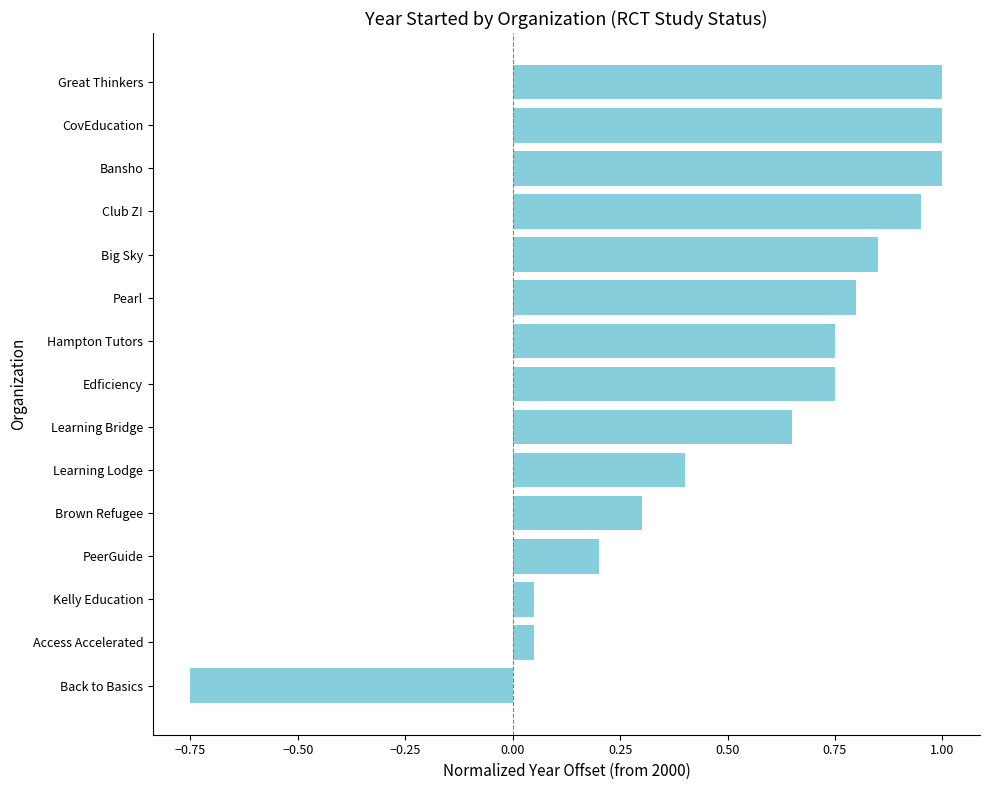

Does the chart contain stacked bars?

No